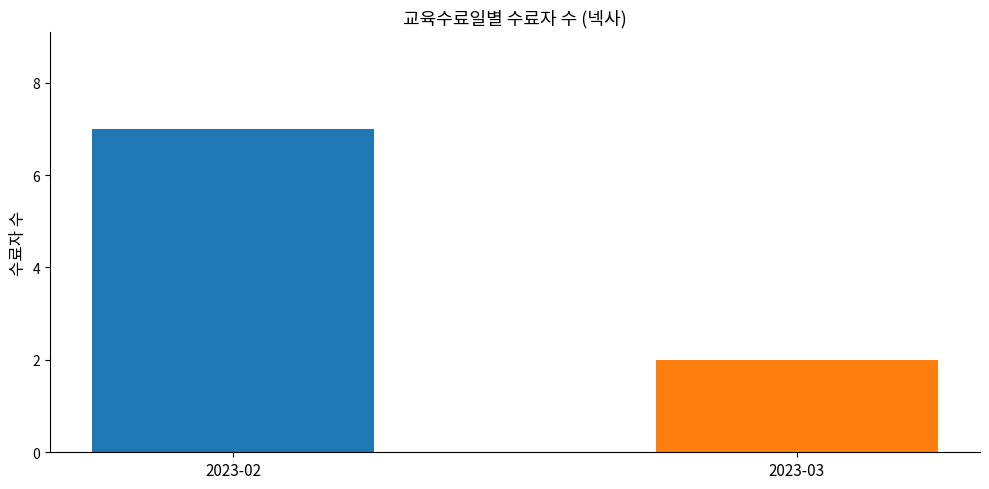

Are the bars grouped side by side (vs. stacked)?

No